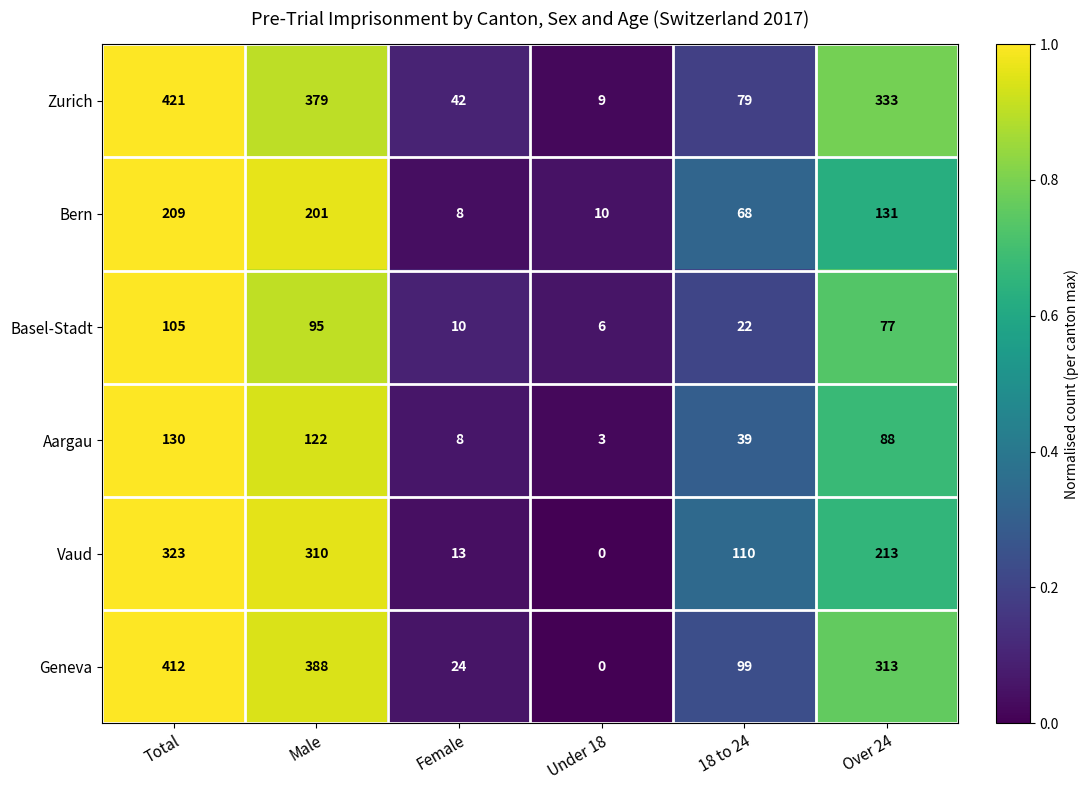

True or false: Aargau has a value of 39 at 18 to 24.

True